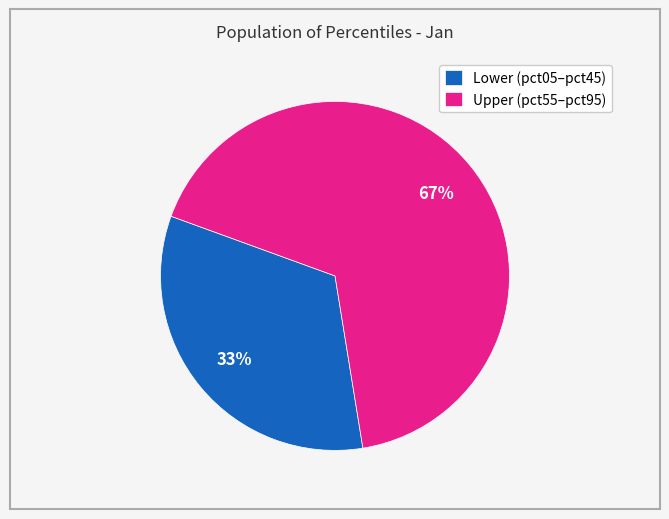

What percentage is the Lower (pct05–pct45) slice, to the nearest percent?

33%